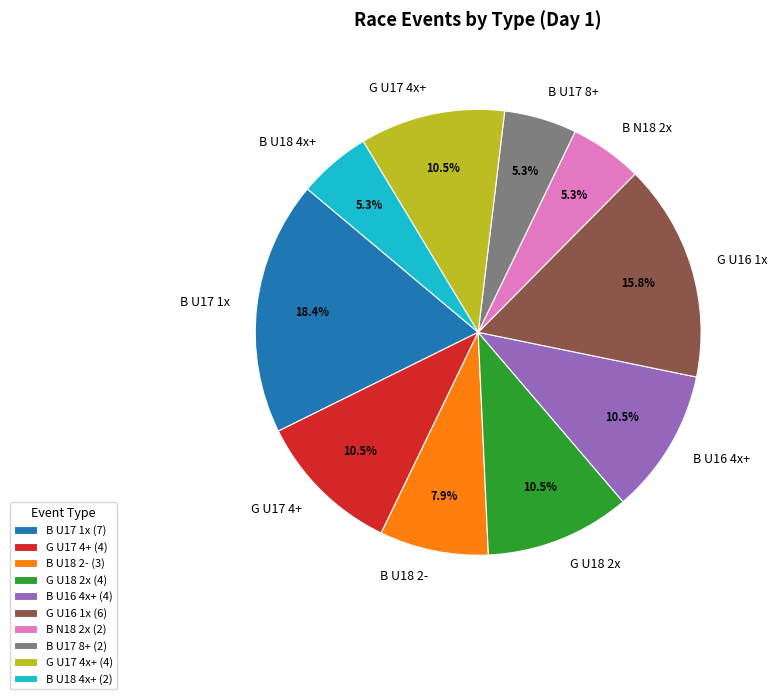

Count the number of slices in the pie.

10